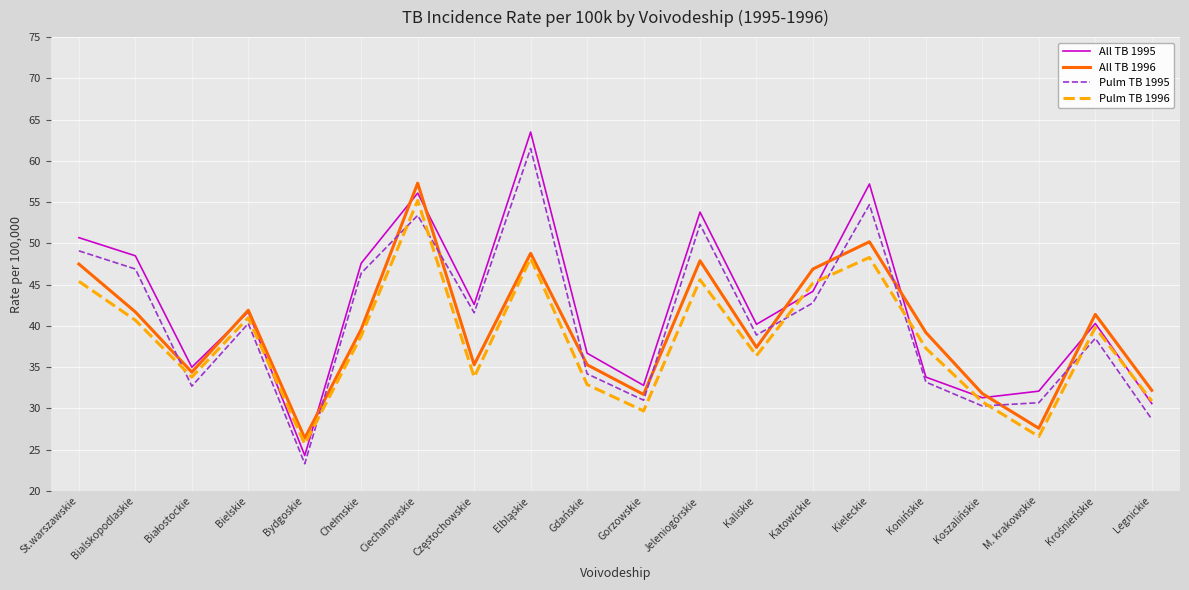

The All TB 1995 series shows 40.2 at Kaliskie. True or false?

True